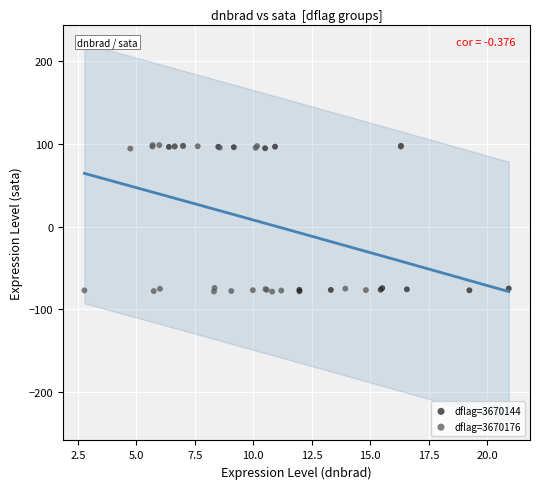

Which series has the widest spread of Y values?

dflag=3670176